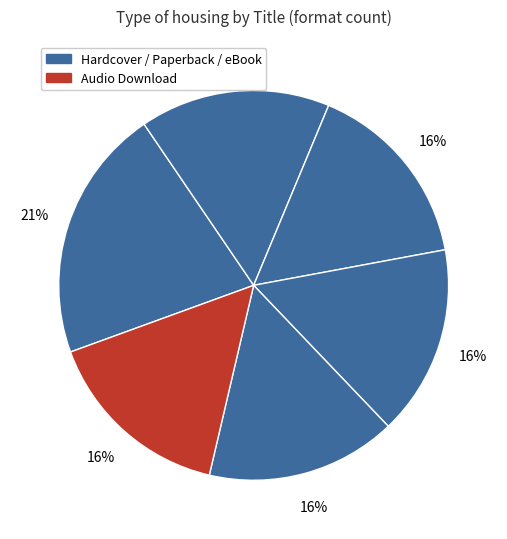

To the nearest percent, what is the average slice percentage?

17%